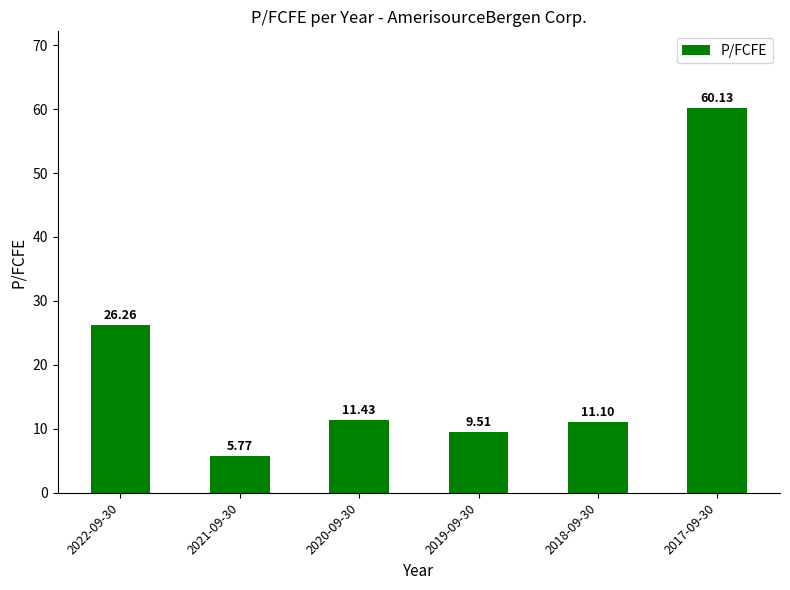

What is the sum of all values?

124.2